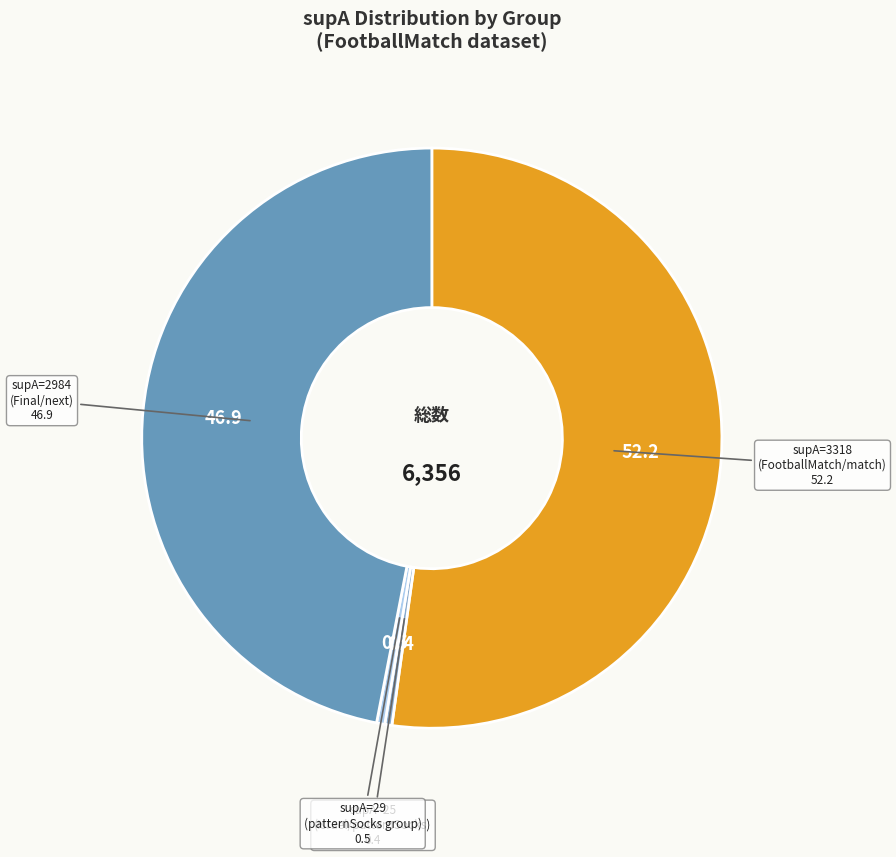

Is there any slice that represents more than half of the pie?

Yes